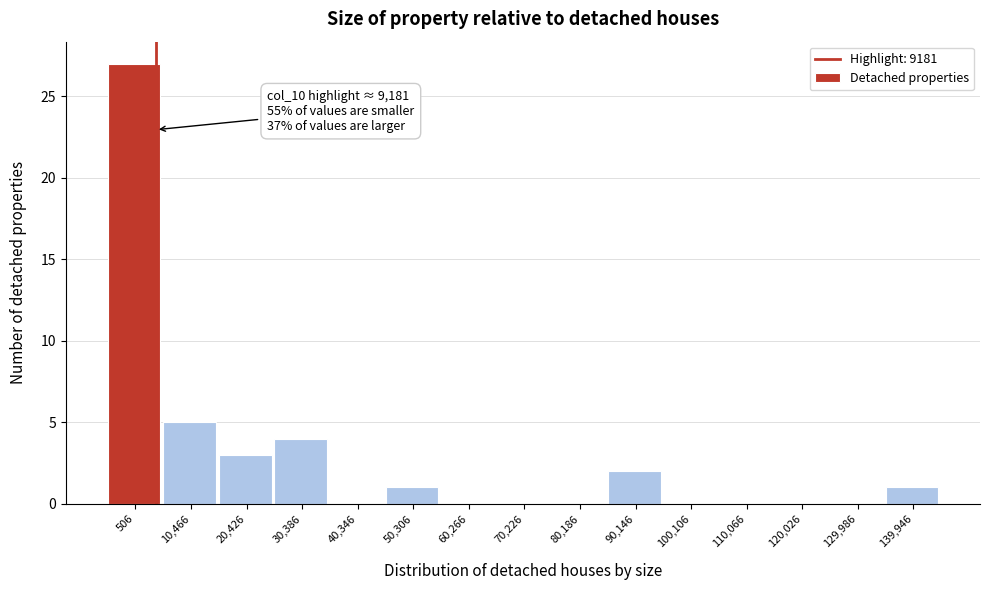

Reading left to right, extract all data points from this chart.

506=27	10,466=5	20,426=3	30,386=4	40,346=0	50,306=1	60,266=0	70,226=0	80,186=0	90,146=2	100,106=0	110,066=0	120,026=0	129,986=0	139,946=1